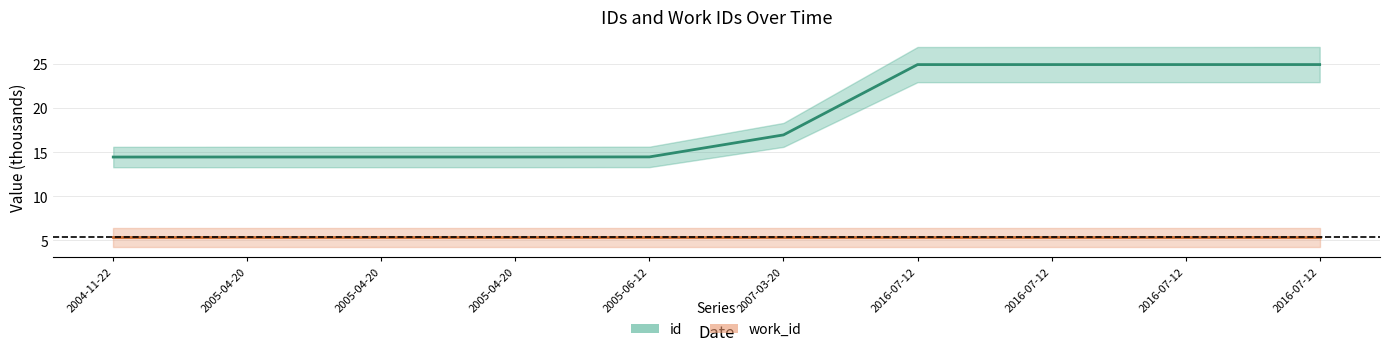

At which category is the sum across all series the highest?

2016-07-12